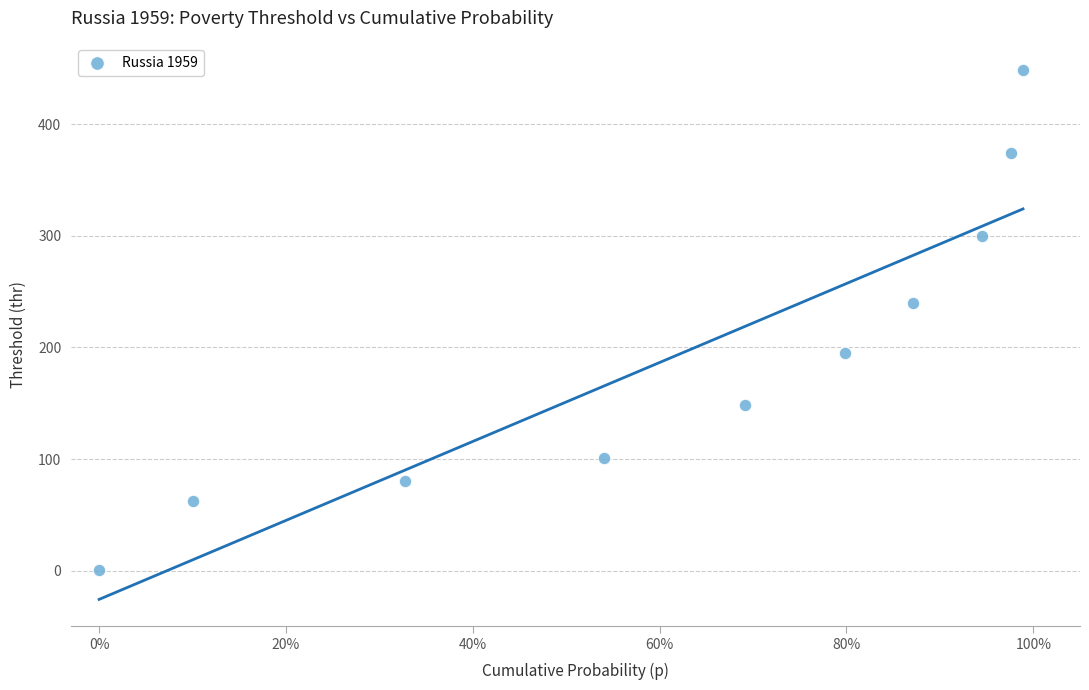

What is the range of Y values (max minus min)?

447.5